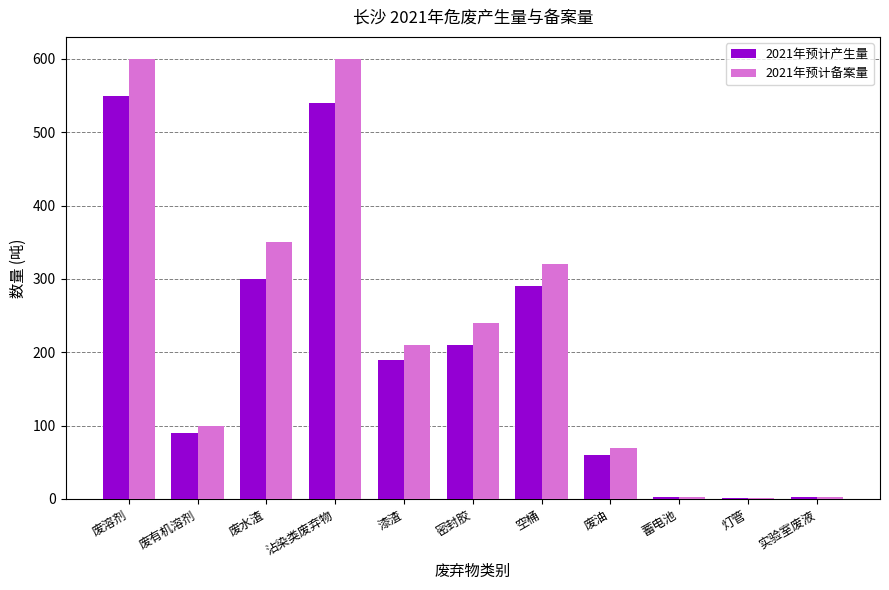

What is the sum of all 2021年预计备案量 values?

2496.5